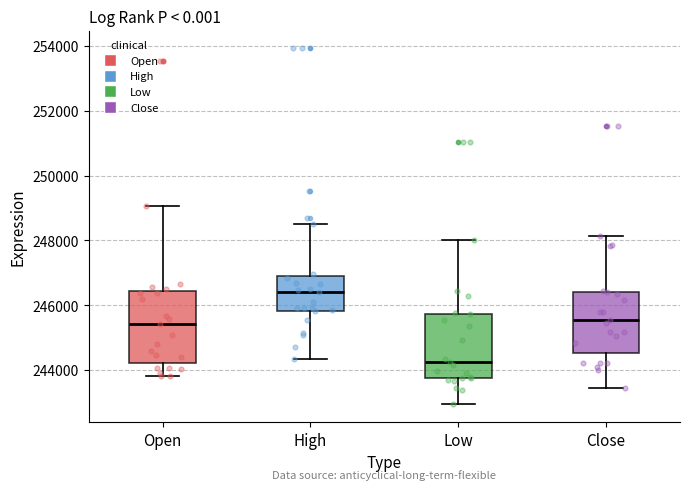

Reading left to right, transcribe this box plot: for each box, give where its median line is, the range the box spans, and where its two whiskers end, as read against the y-axis. The values are not printed on the chart, so give them approximately, as read against the axis.

Open: median 245400, box 244200 to 246400, whiskers 243800 to 249000
High: median 246400, box 245800 to 246800, whiskers 244400 to 248400
Low: median 244200, box 243800 to 245800, whiskers 243000 to 248000
Close: median 245600, box 244600 to 246400, whiskers 243400 to 248200